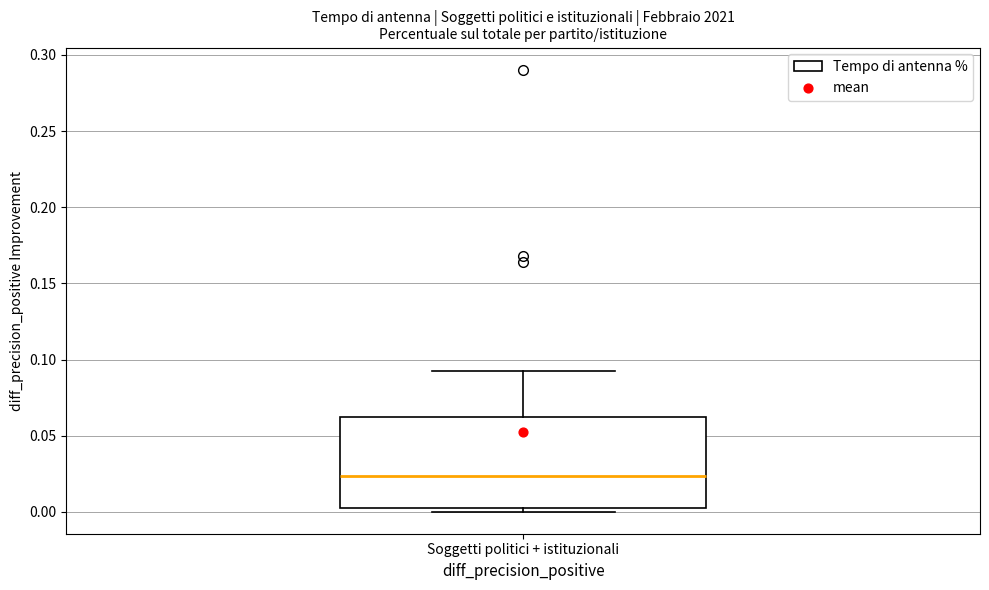

Read this box plot against the y-axis: the position of the median line, the range covered by the box, and the ends of both whiskers. The values are not printed on the chart, so give them approximately, as read against the axis.

median 0.025, box 0.005 to 0.065, whiskers 0.000 to 0.090